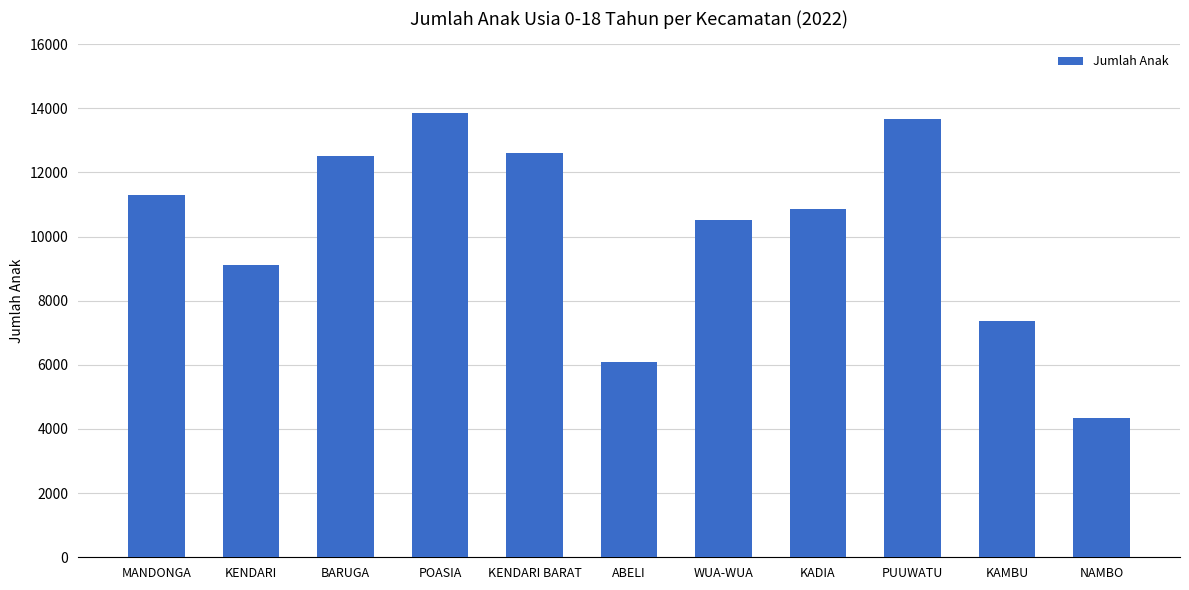

Is it true that the value at PUUWATU is 20891?

False